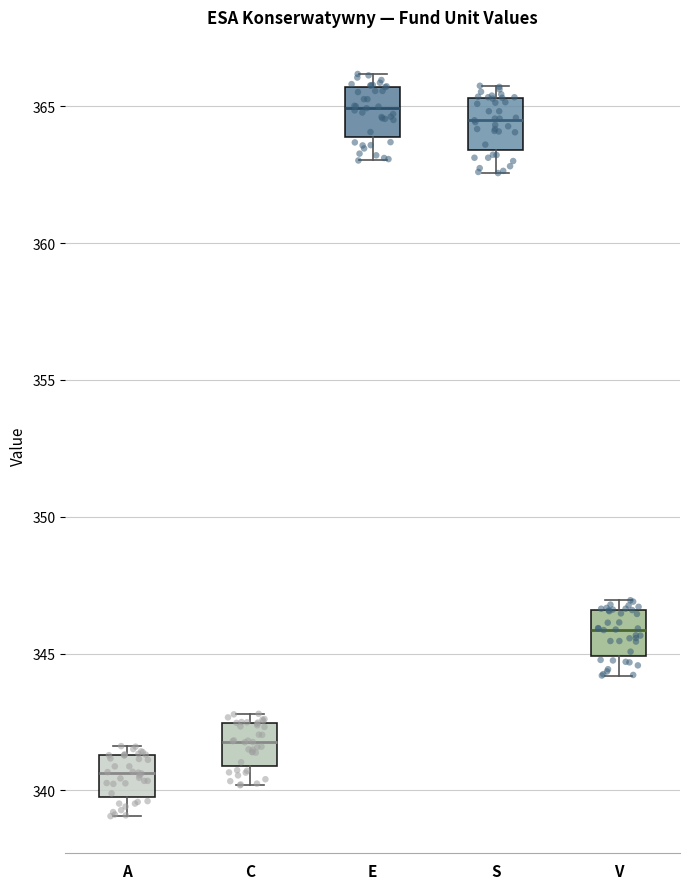

Reading left to right, read every box against the y-axis: the position of its median line, the range the box covers, and the ends of its whiskers. The values are not printed on the chart, so give them approximately, as read against the axis.

A: median 340.5, box 340.0 to 341.5, whiskers 339.0 to 341.5 (just above the box's upper edge)
C: median 342.0, box 341.0 to 342.5, whiskers 340.0 to 343.0
E: median 365.0, box 364.0 to 365.5, whiskers 363.0 to 366.0
S: median 364.5, box 363.5 to 365.5, whiskers 362.5 to 366.0
V: median 346.0, box 345.0 to 346.5, whiskers 344.0 to 347.0